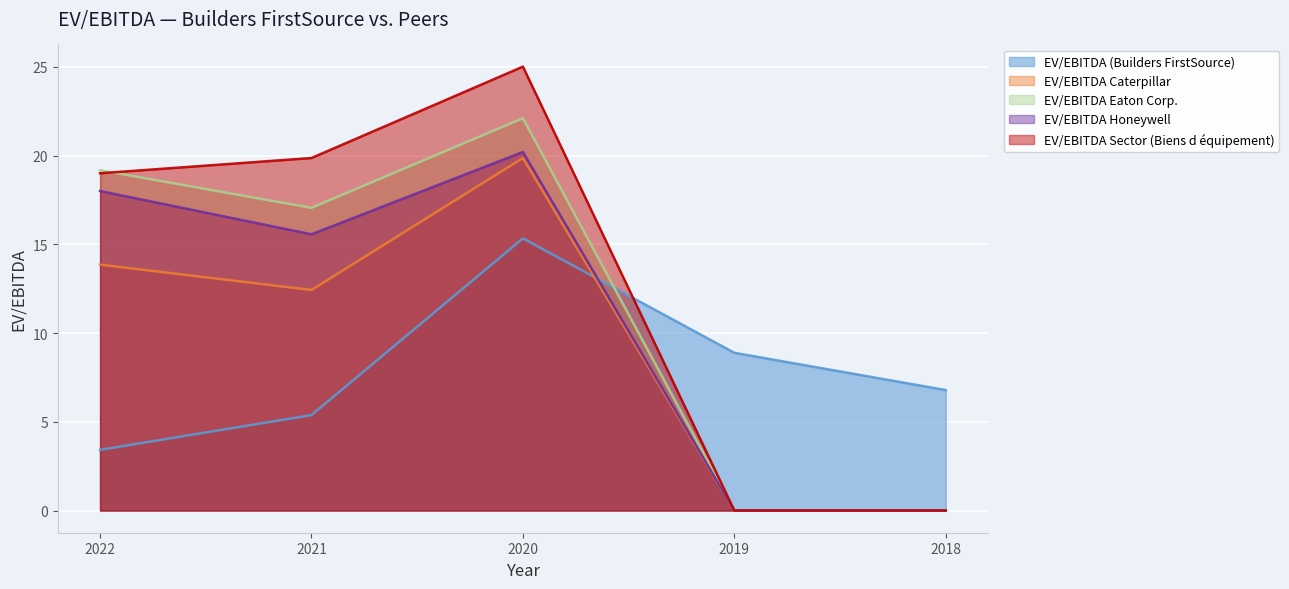

Which series ends up on top after the final intersection of EV/EBITDA (Builders FirstSource) and EV/EBITDA Honeywell?

EV/EBITDA (Builders FirstSource)